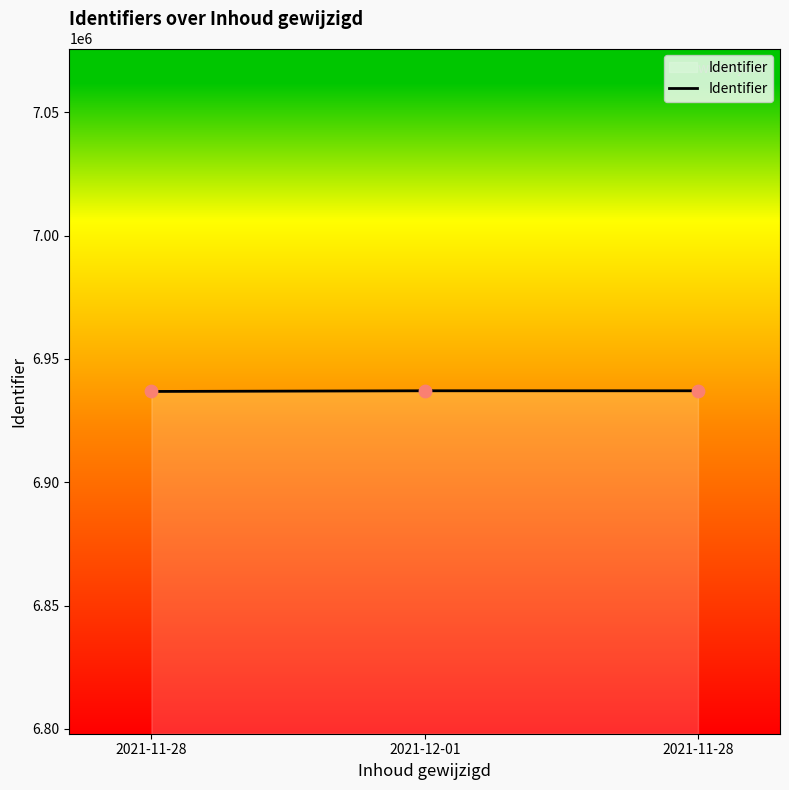

How many lines are shown in the chart?

1